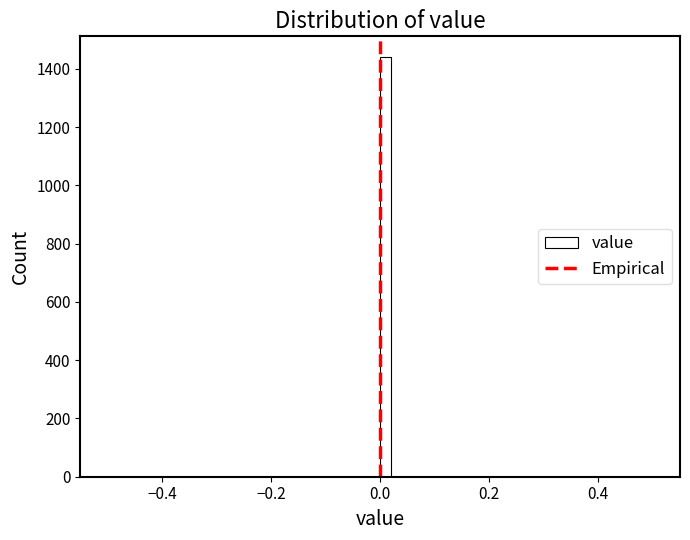

Read against the x-axis, roughly where is the centre of the tallest bar?

0.02